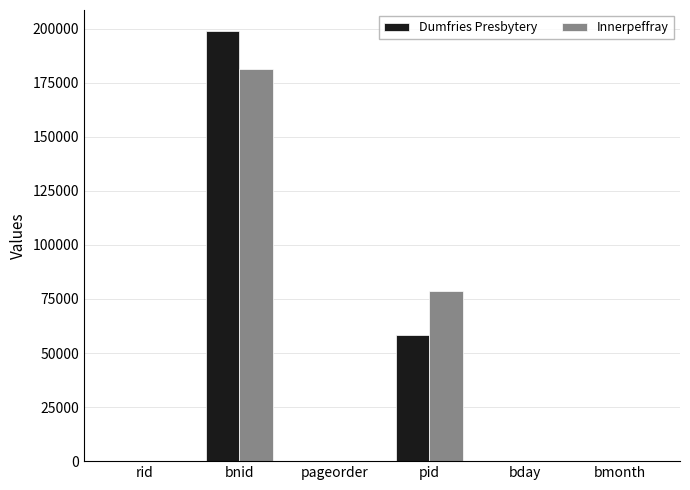

Read the Dumfries Presbytery value at bnid, to the nearest 50.

198700